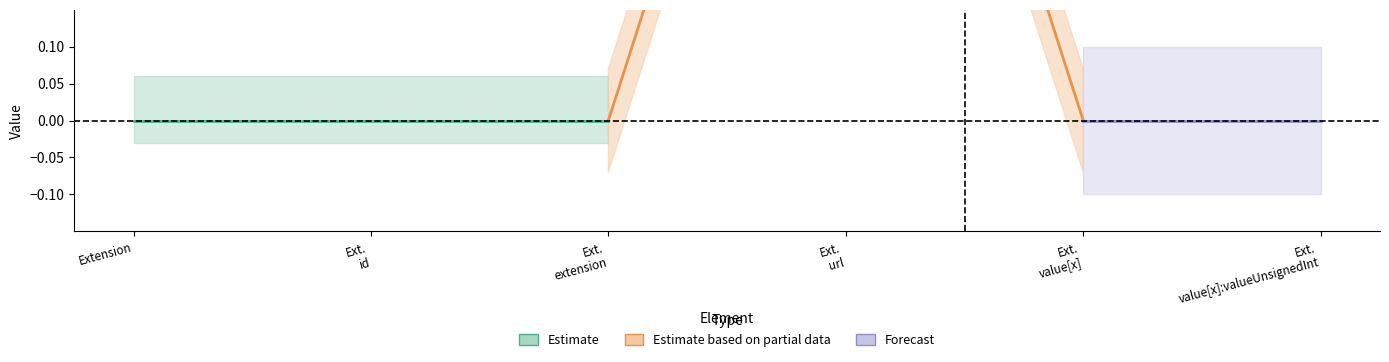

What is the label of the 2nd point from the right?

Extension.value[x]